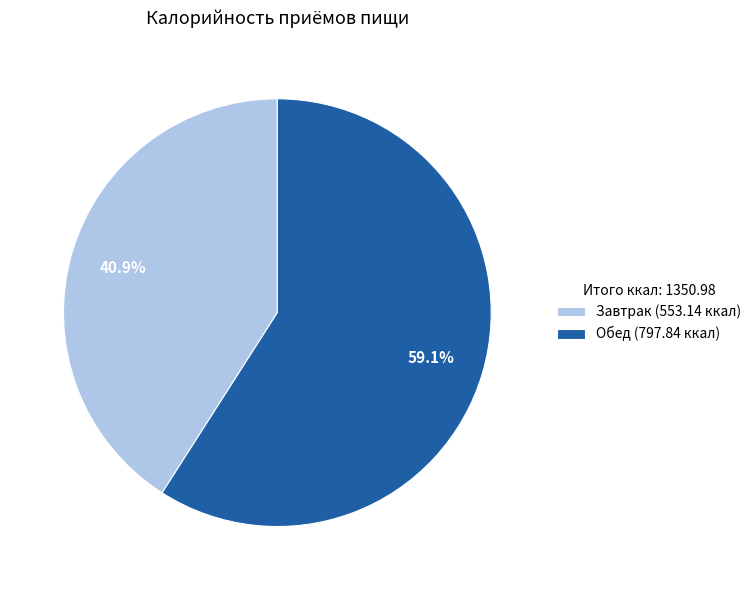

The Обед slice represents 46% of the pie. True or false?

False